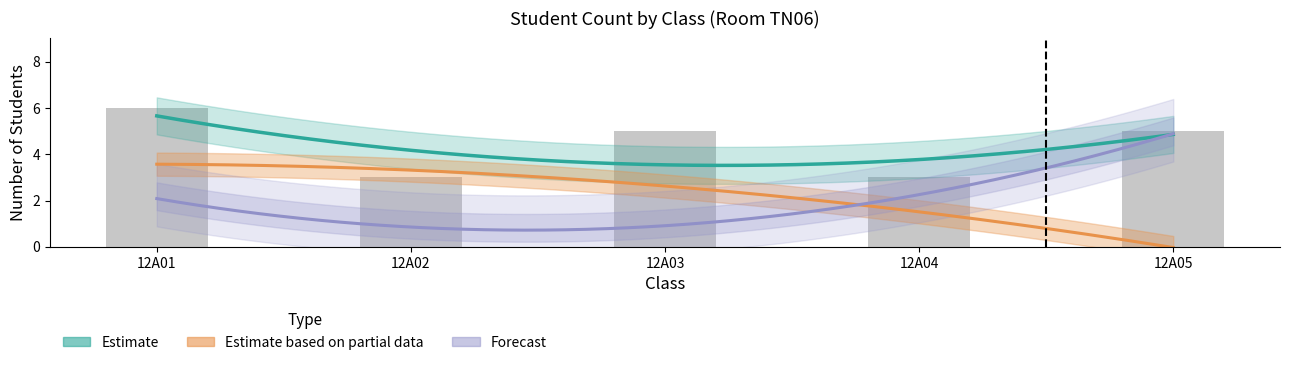

Is the value of Nam at 12A01 greater than the value of Forecast_low at 12A04?

Yes